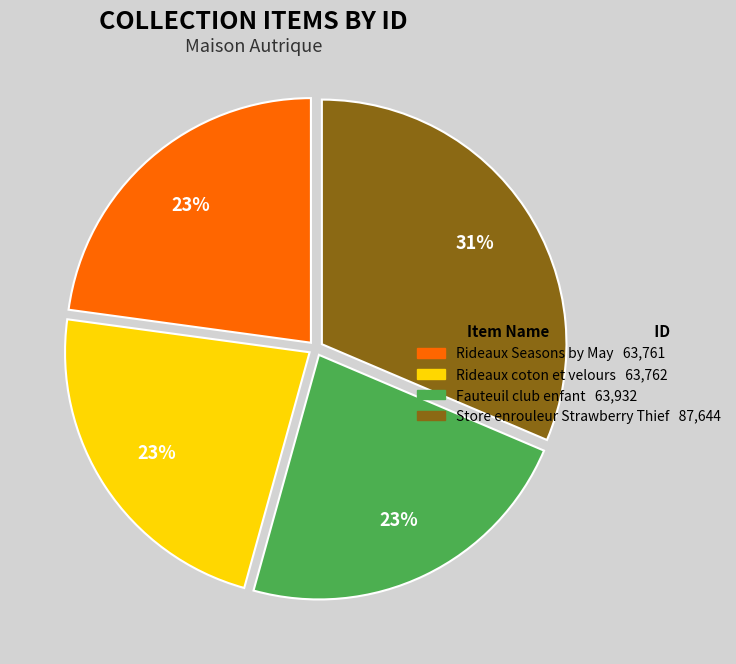

To the nearest percent, what is the combined percentage of Fauteuil club enfant and Store enrouleur Strawberry Thief?

54%